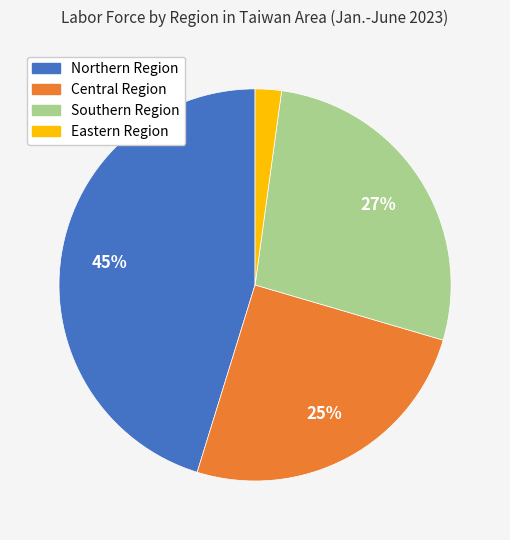

Approximately how many times larger is the value at Eastern Region compared to Southern Region?

0.1